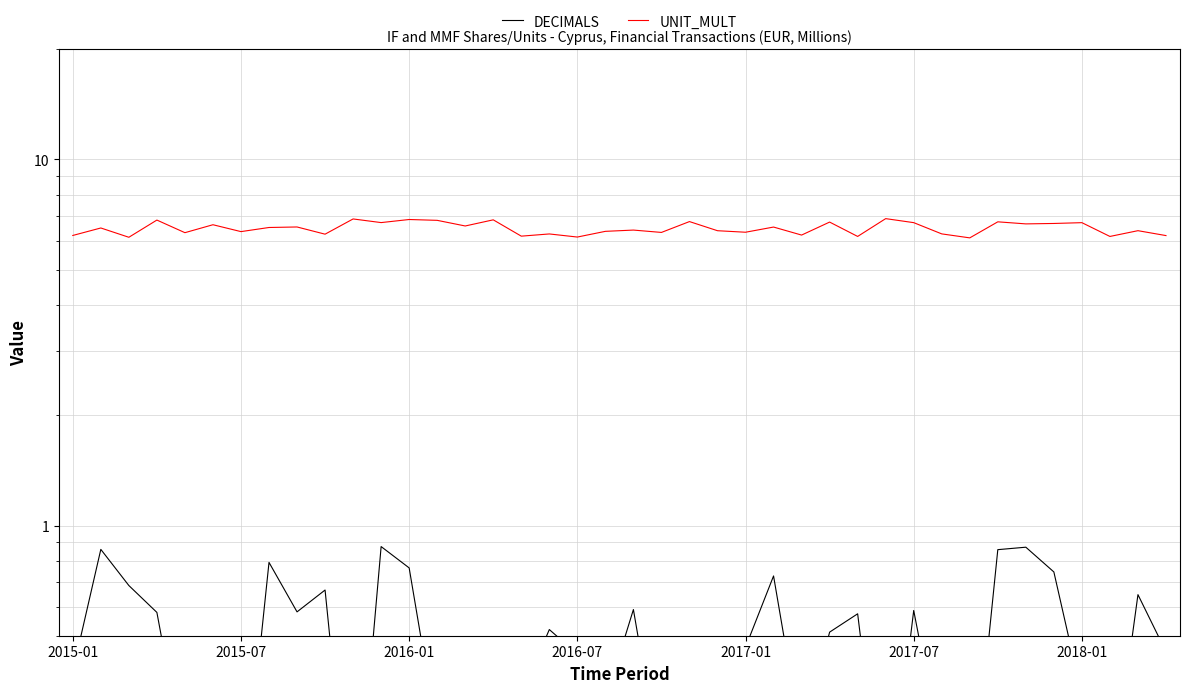

True or false: DECIMALS and UNIT_MULT cross at least once.

False